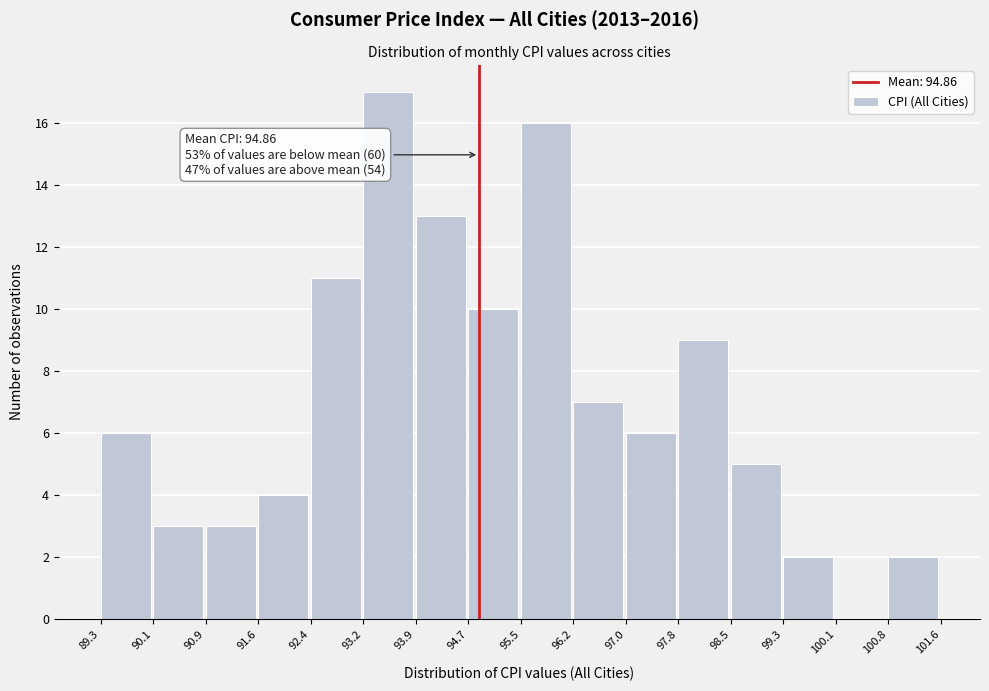

Over which range of the x-axis is the bar tallest?

93.2 to 93.9